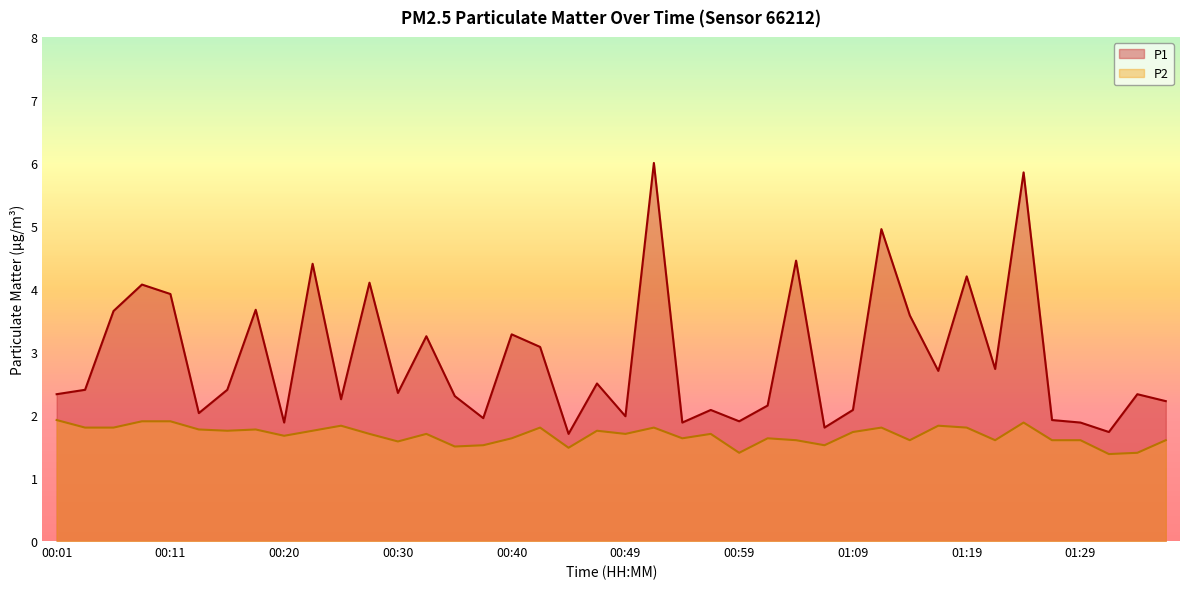

What is the difference between the P1 values at 01:29 and 00:08?

2.2